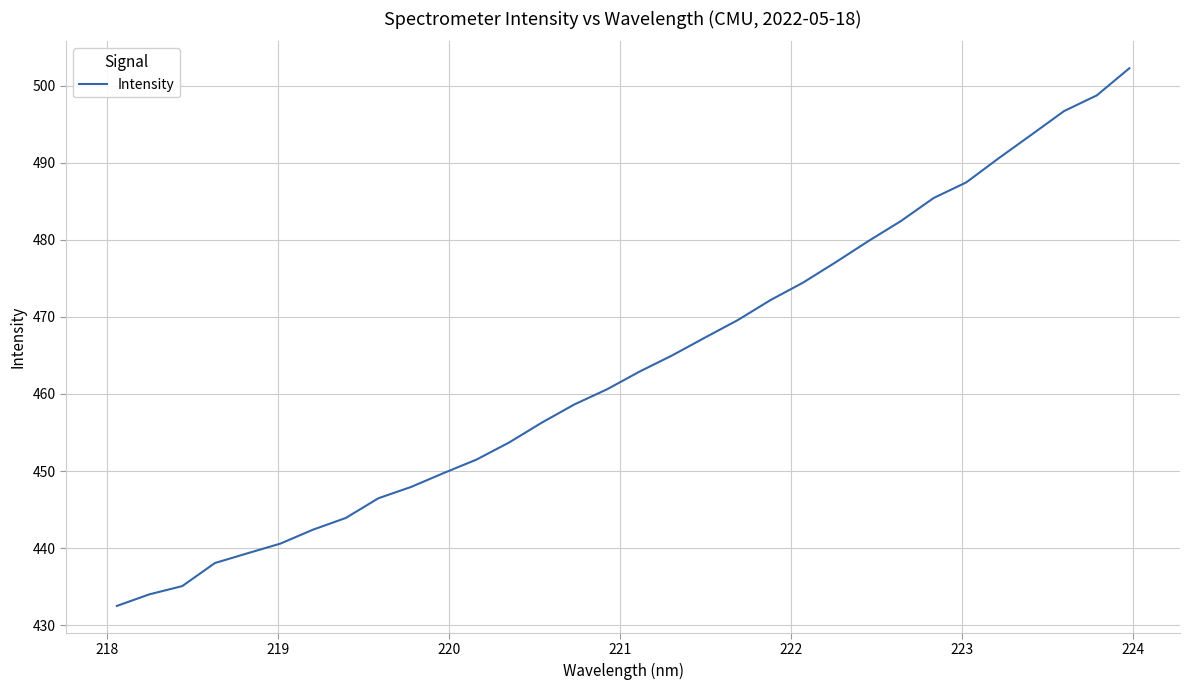

What is the greatest value displayed?

502.3